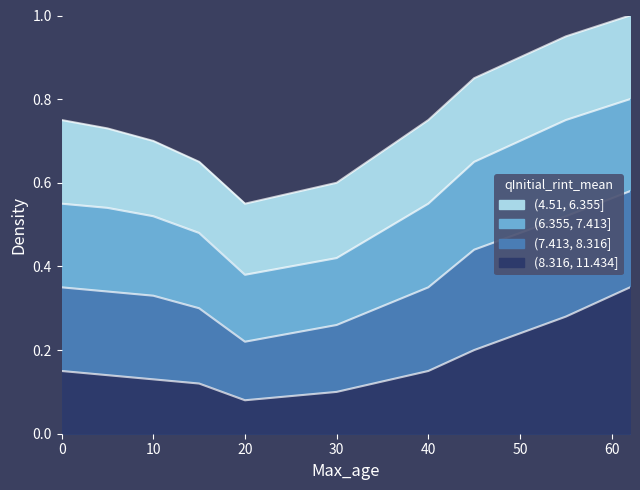

What is the value of the (6.355, 7.413] point at the 3rd from the left?

0.5